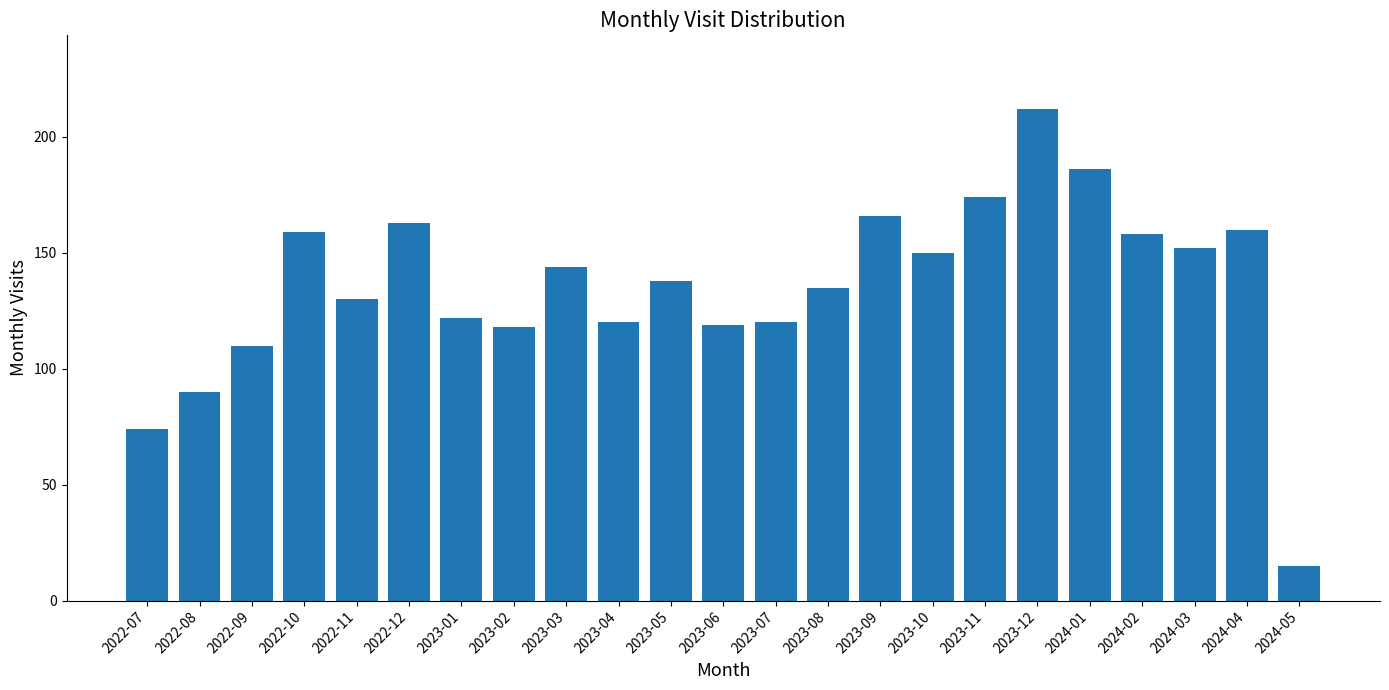

How many bars are there in total?

23